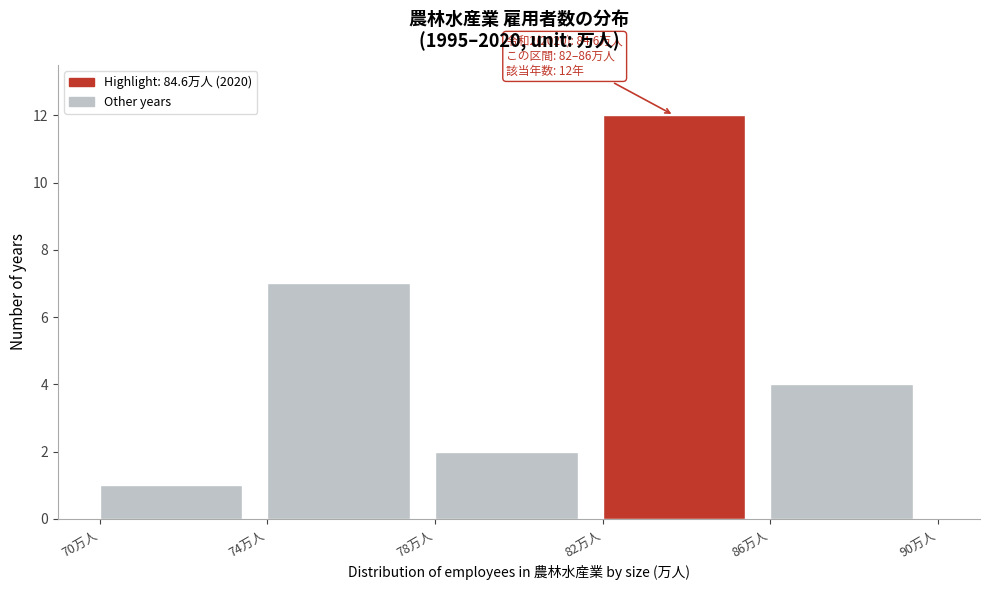

Which range on the x-axis has the tallest bar?

82 to 86